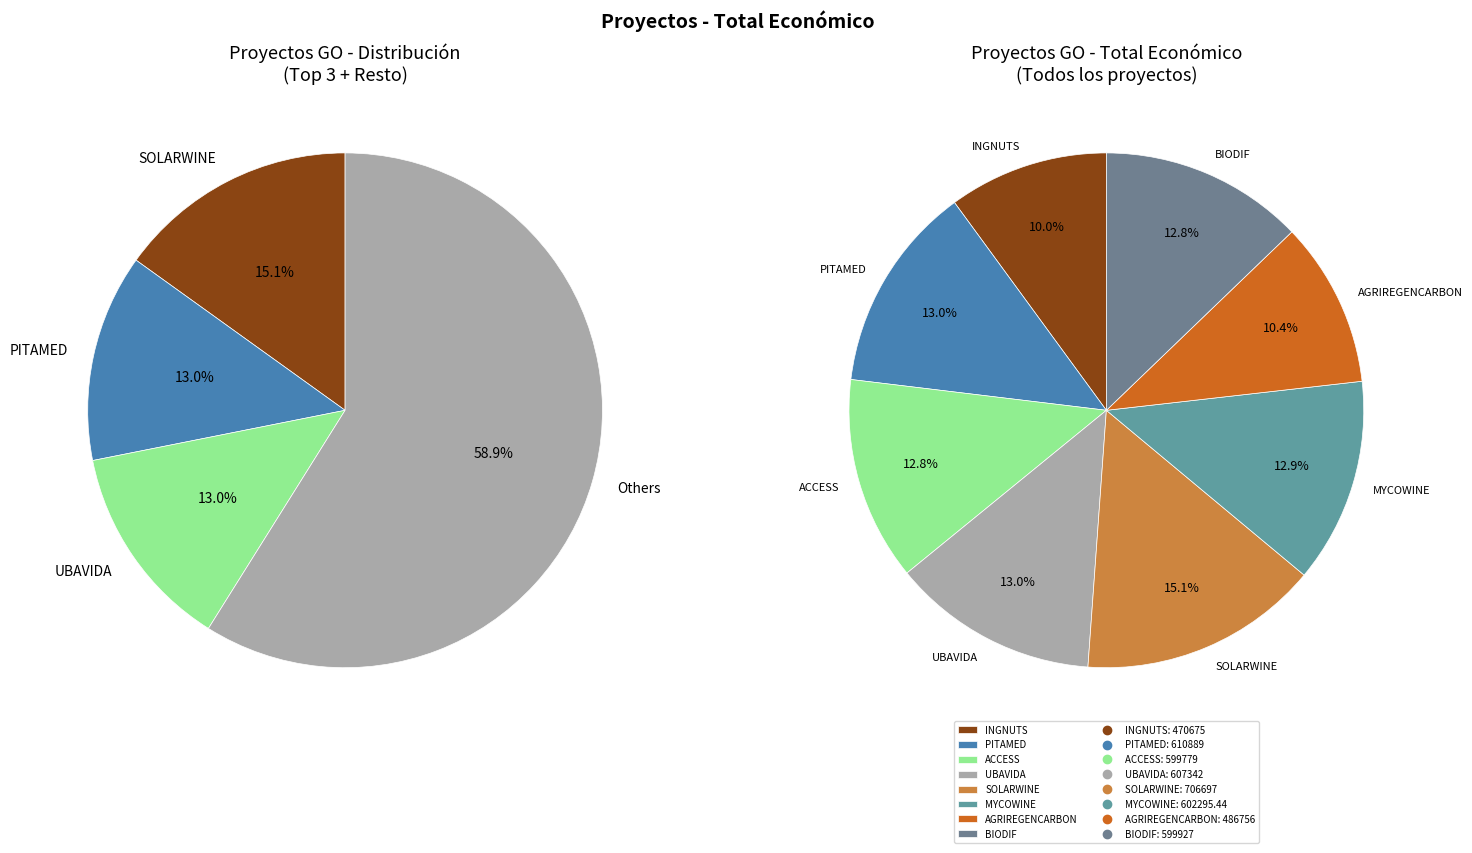

Do AGRIREGENCARBON and BIODIF together represent more than half of the pie?

No